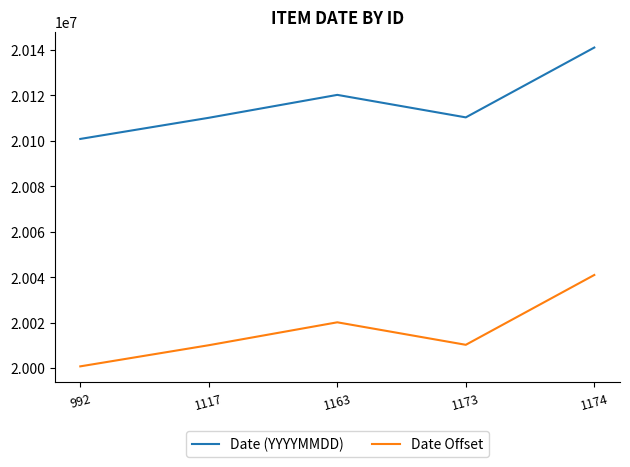

The value of Date (YYYYMMDD) at 1163 is 20120201. True or false?

True